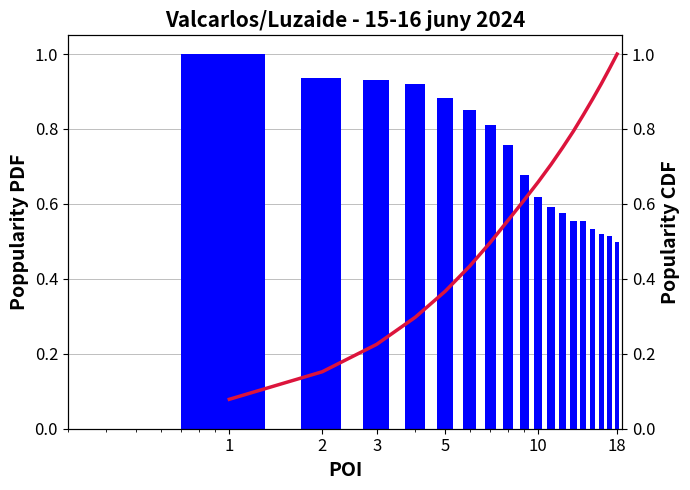

What is the highest value of the CDF series?

1.0